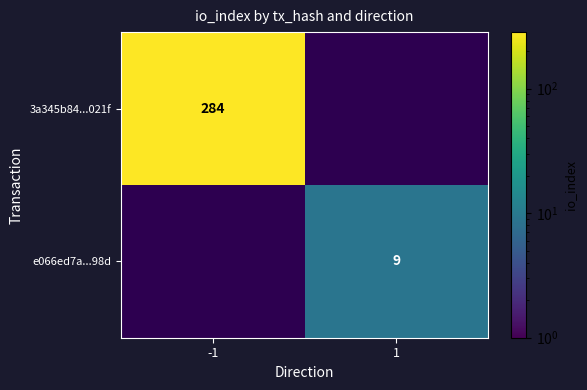

Is it true that 3a345b84...021f equals 284 at -1?

True